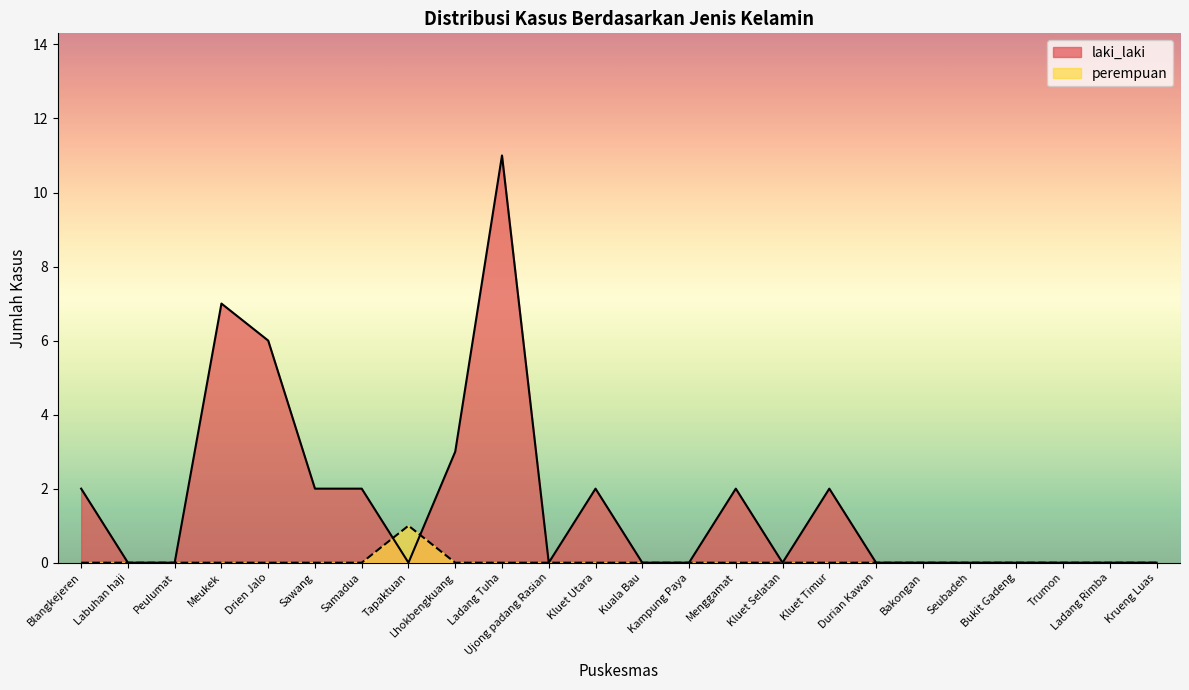

True or false: laki_laki and perempuan cross at least once.

True